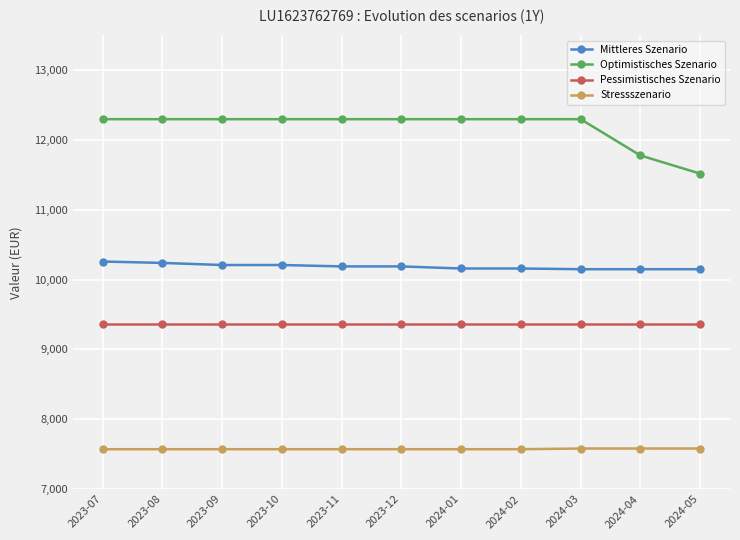

What are all the series names shown in the legend?

Mittleres Szenario, Optimistisches Szenario, Pessimistisches Szenario, Stressszenario